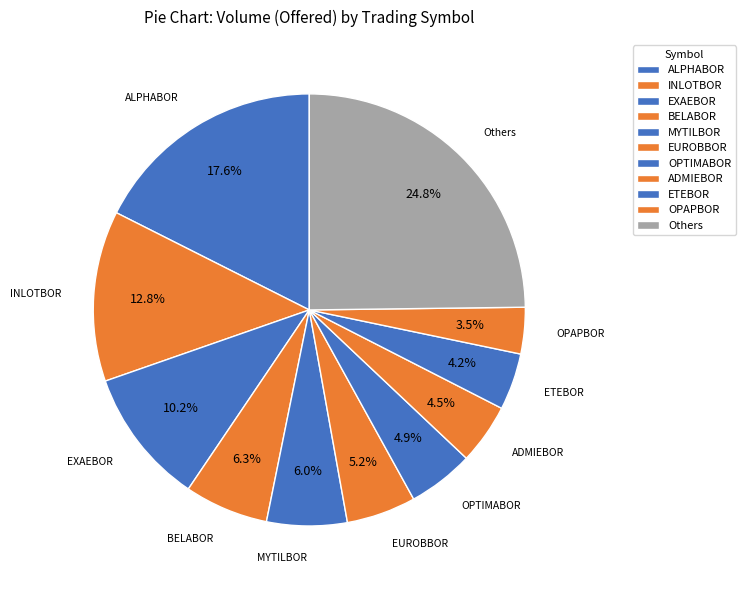

Count the number of slices in the pie.

11